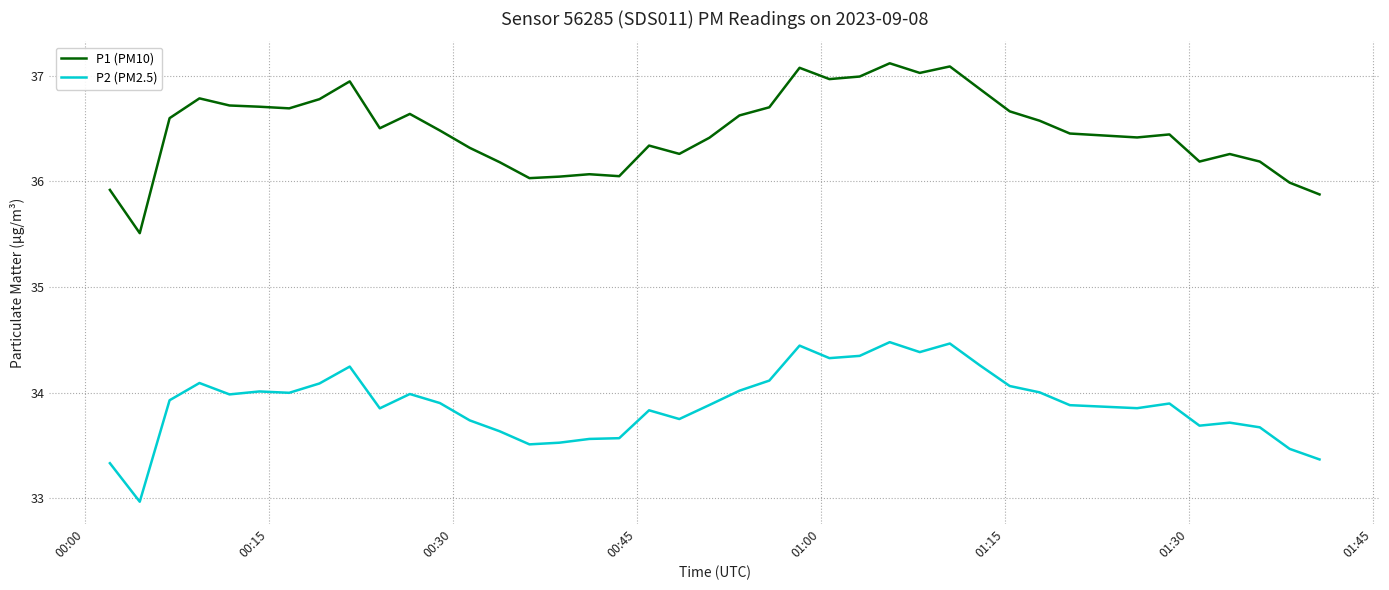

How many lines are shown in the chart?

2